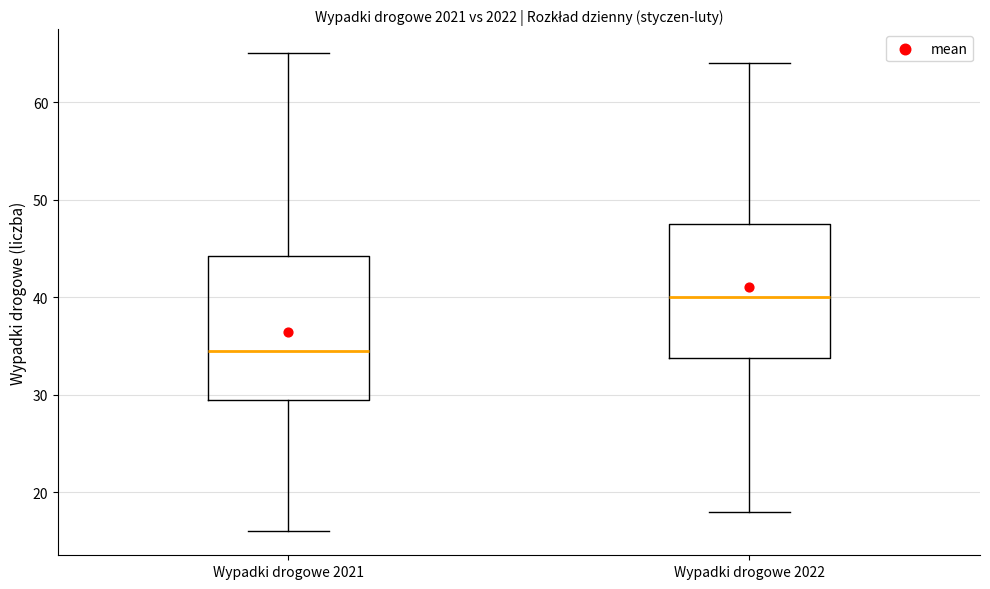

Which box has the highest median line?

Wypadki drogowe 2022